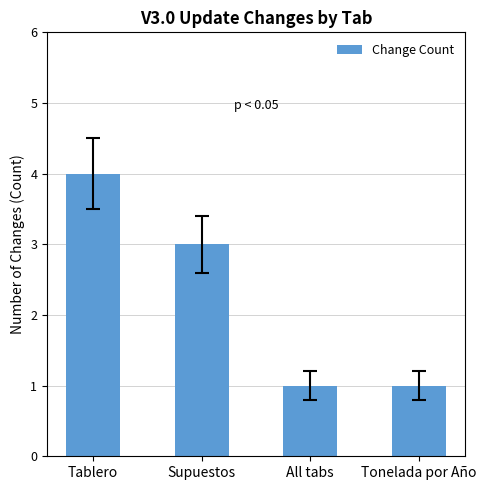

What is the sum of all values?

9